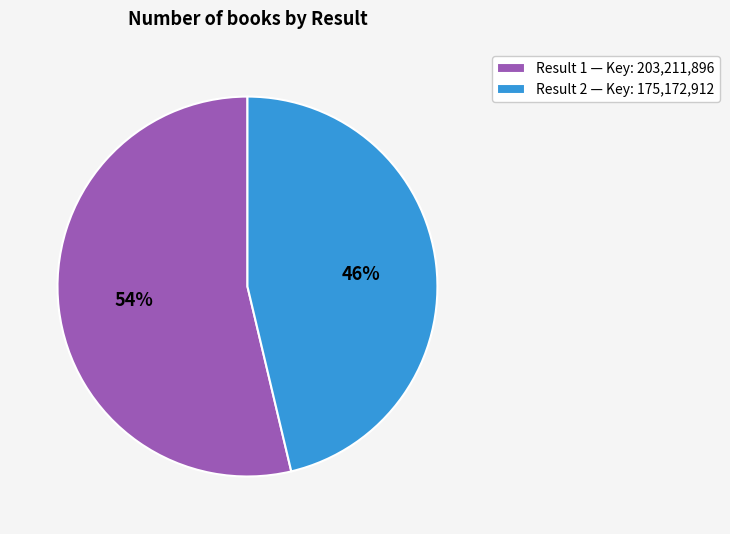

Which slice represents more than half of the pie?

Result 1 — Key: 203,211,896